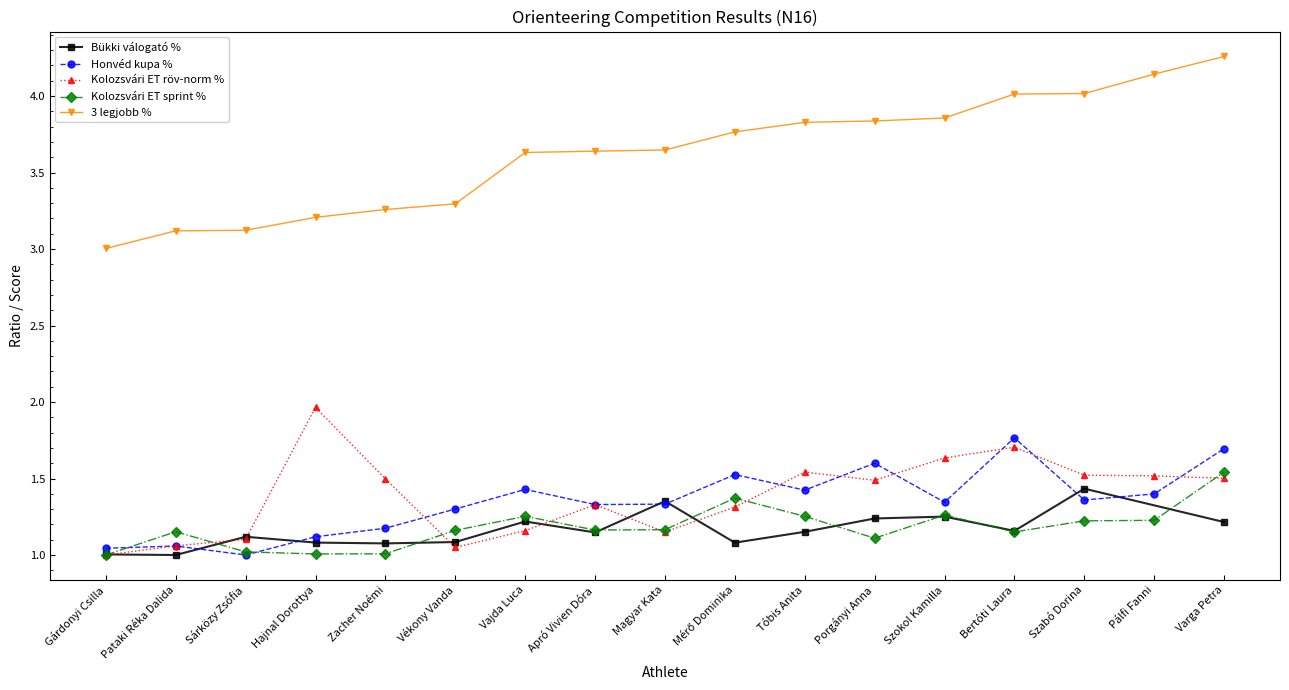

Where is the first local maximum for Kolozsvári ET sprint %?

Pataki Réka Dalida